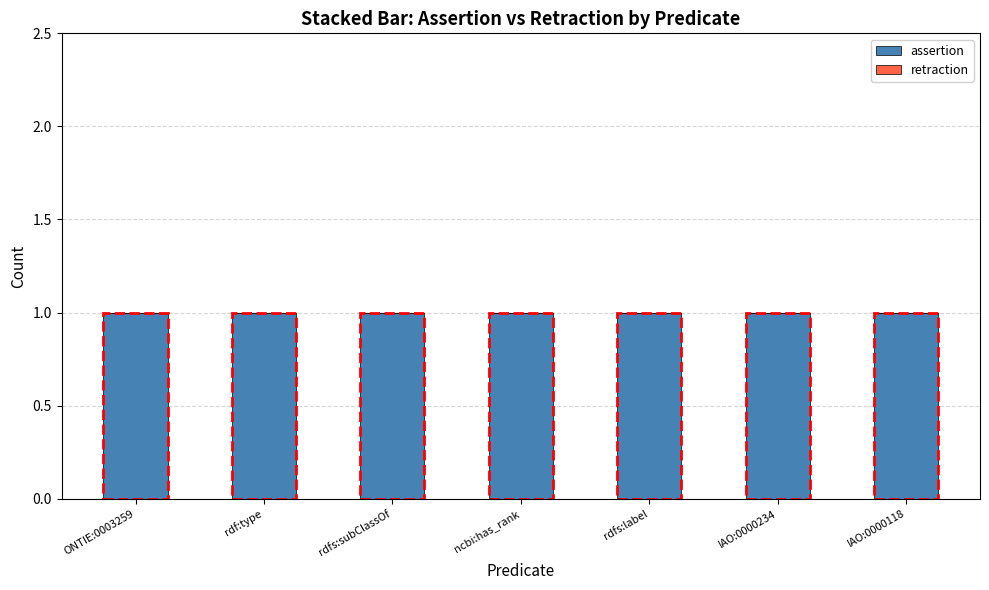

At rdf:type, list the series in order from smallest to largest.

retraction, assertion